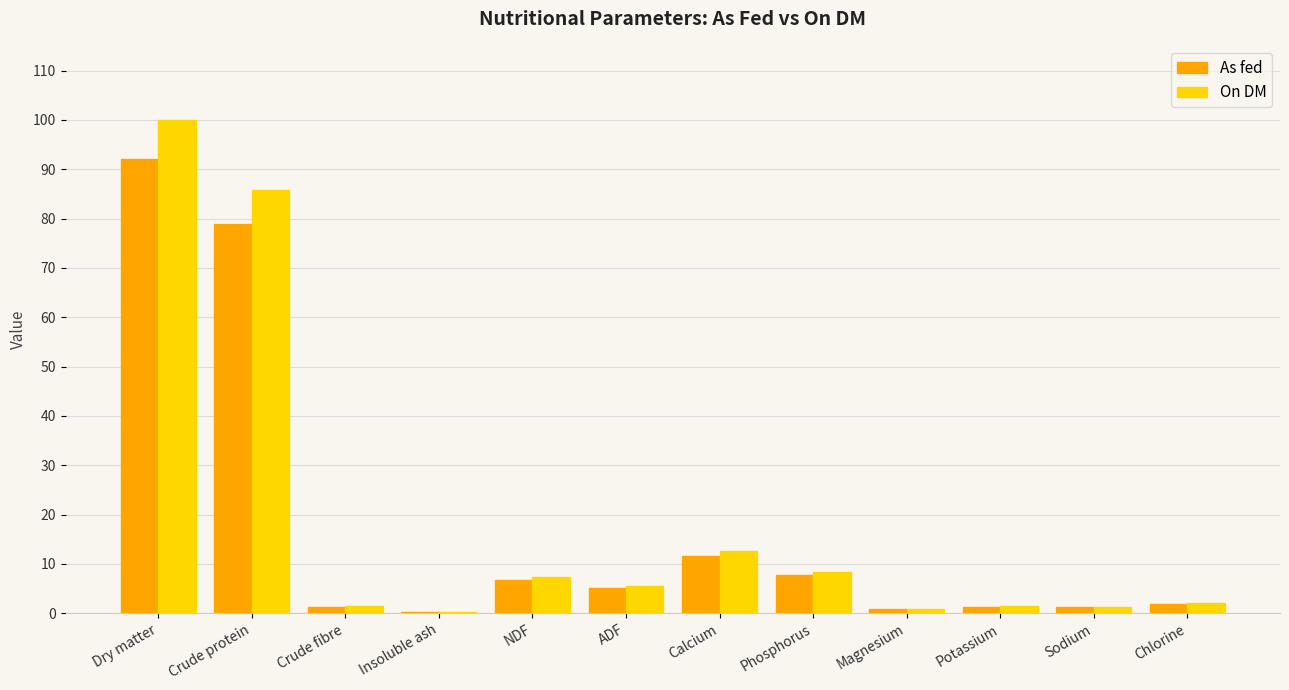

What is the total value across all series at Potassium?

2.6